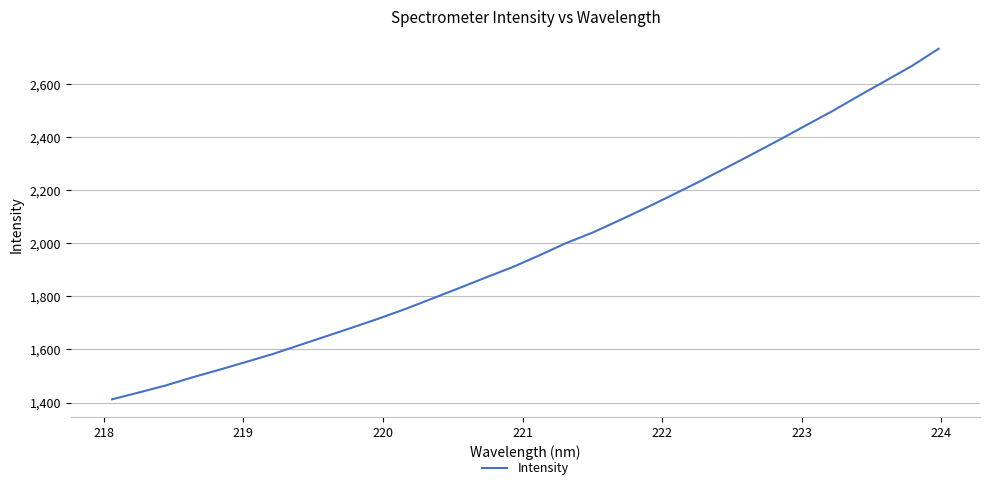

What is the difference between the maximum and minimum values?

1320.9